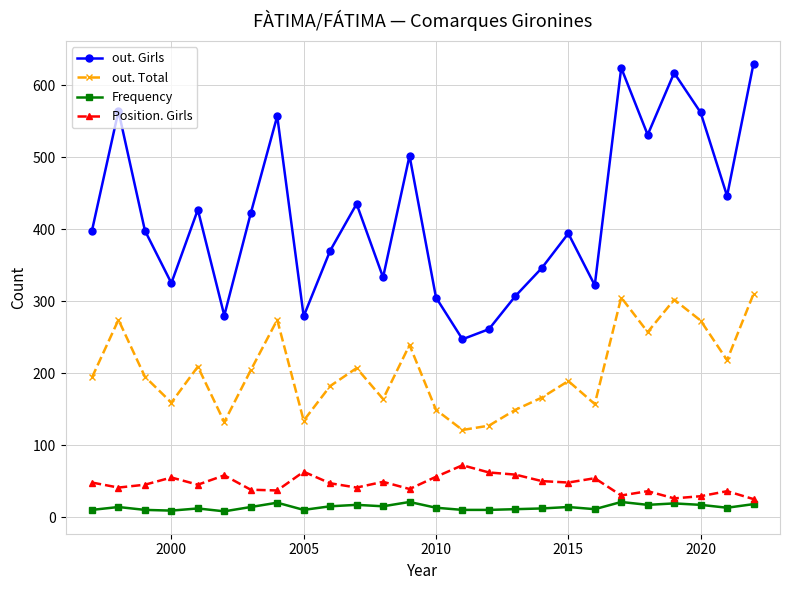

Does the chart display data point markers on the line(s)?

Yes